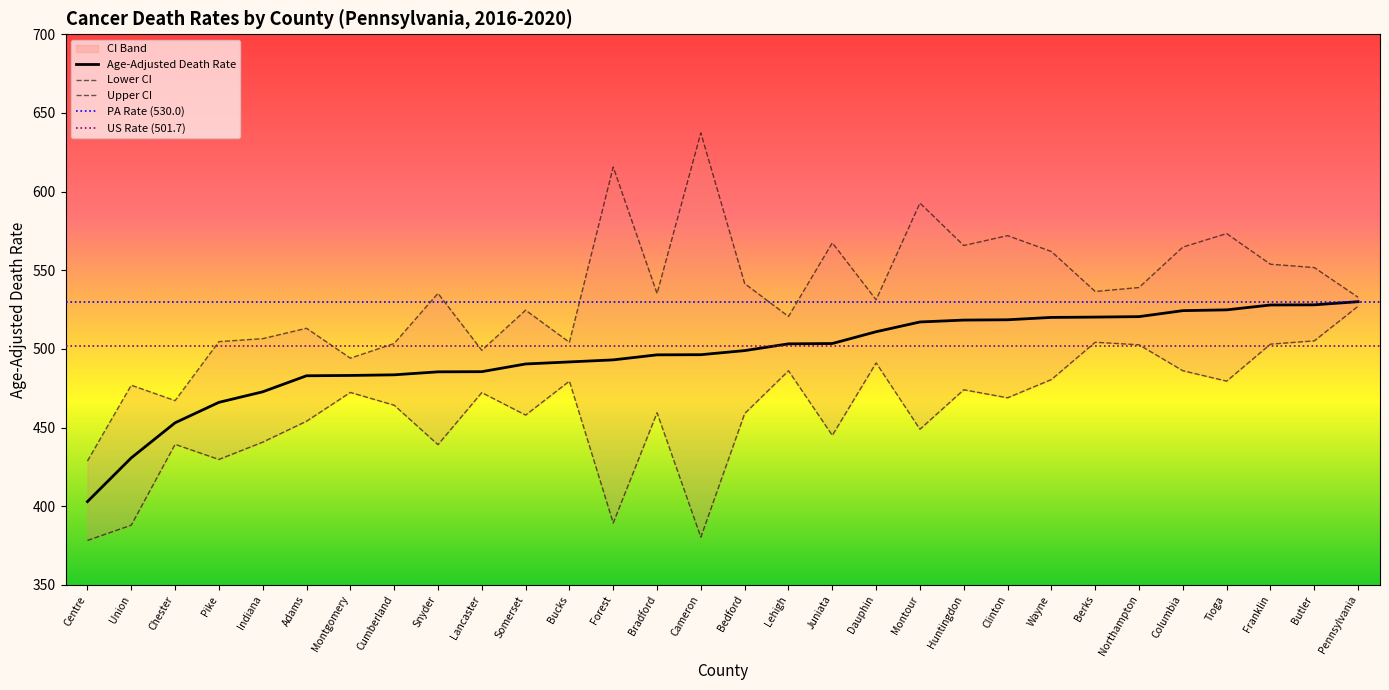

What is the minimum value for Upper CI?

428.7